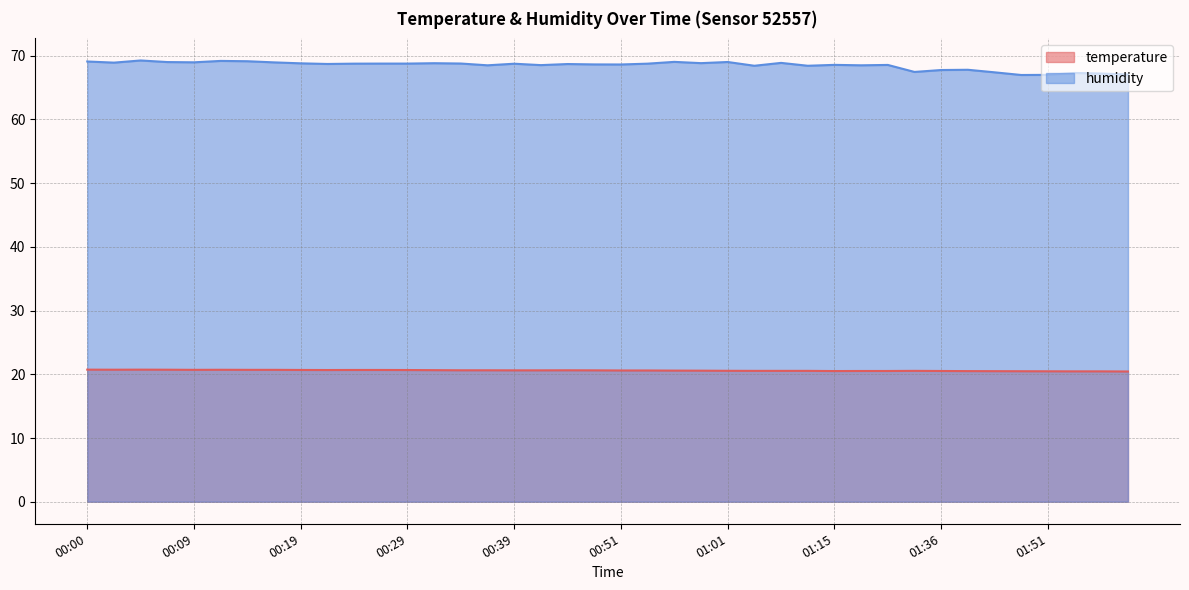

At how many categories does at least one series exceed 46?

40